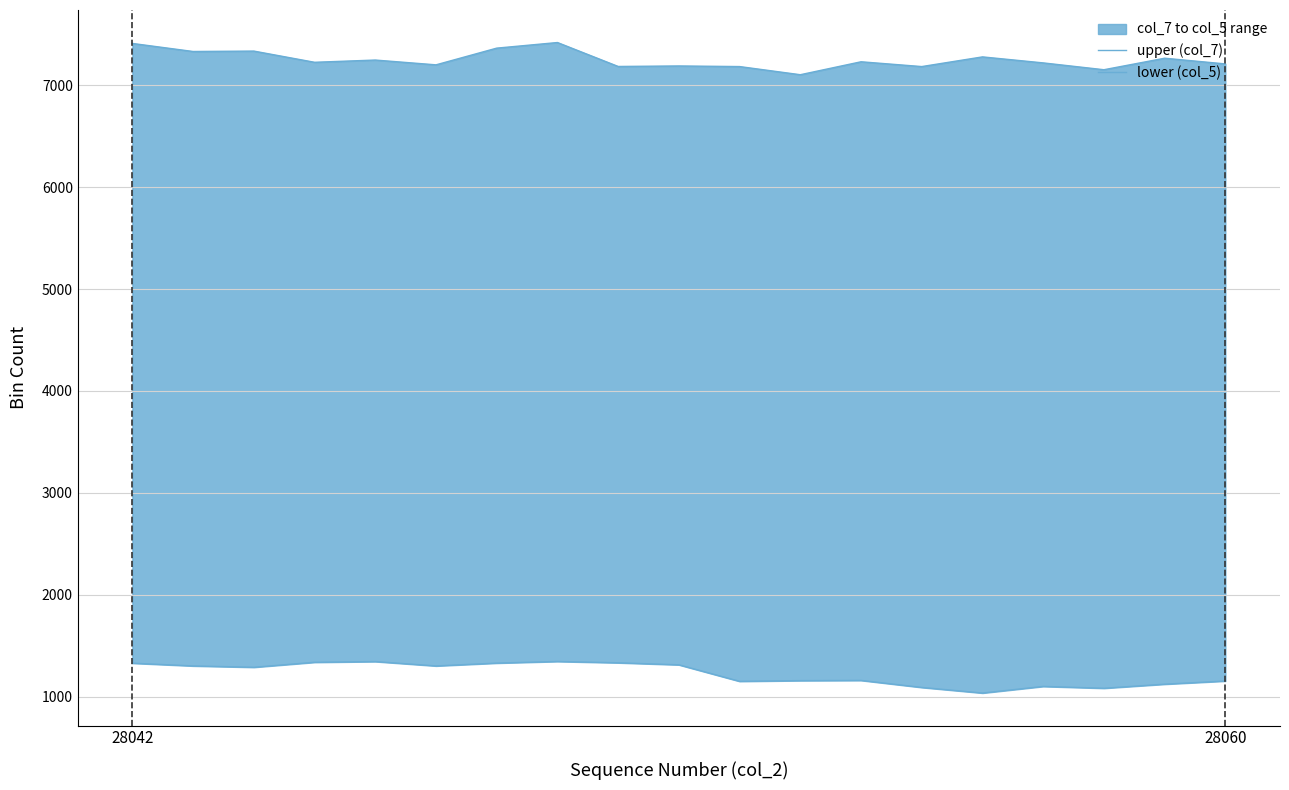

Count the number of categories in the chart.

19